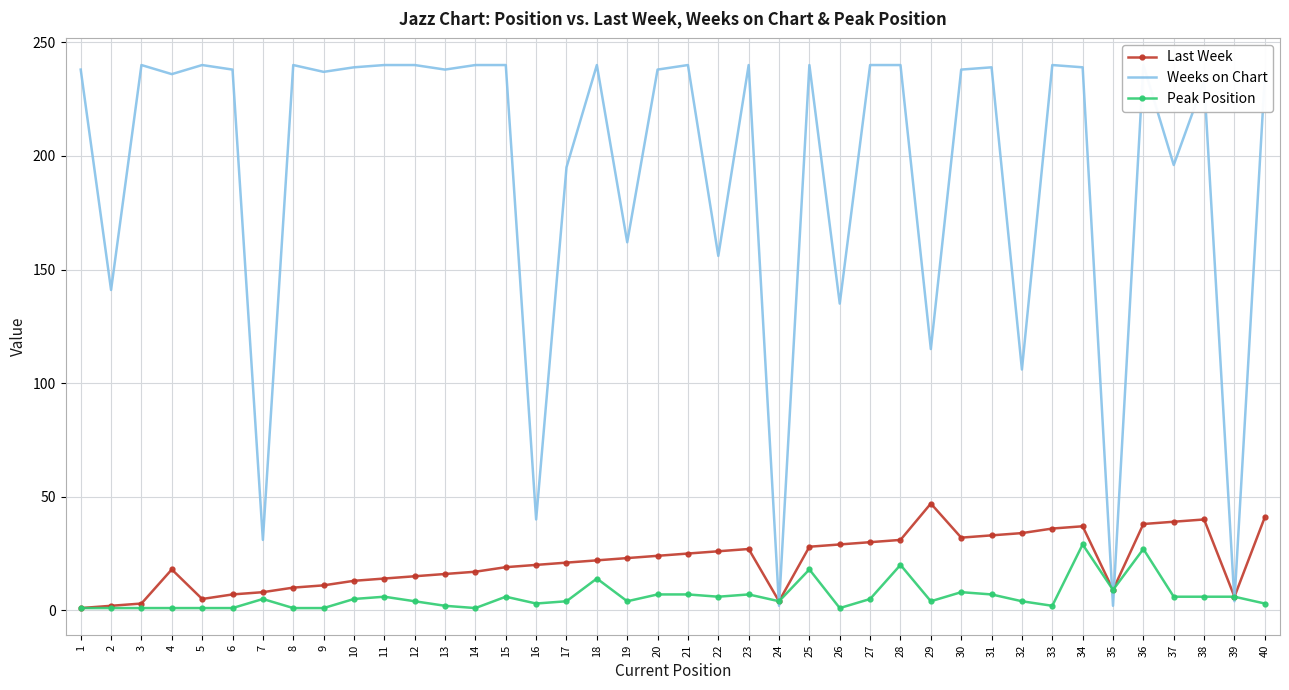

What is the spread (max minus min) of values at 22?

150